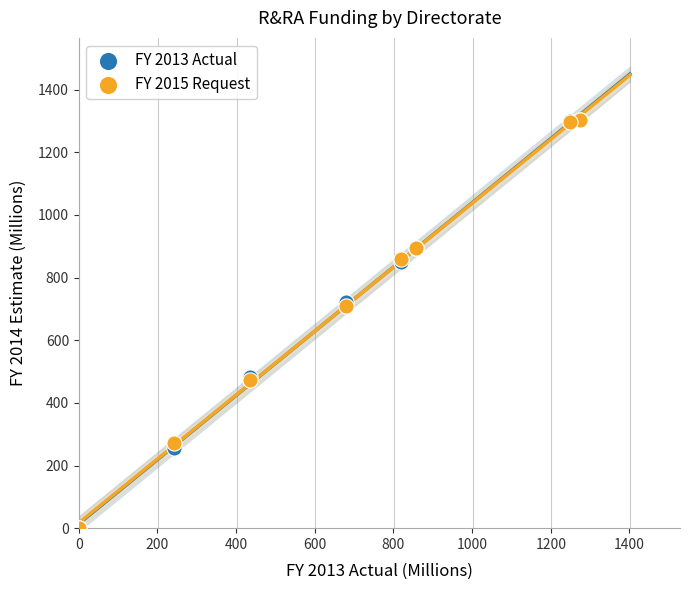

What are all the series names shown in the legend?

FY 2013 Actual, FY 2015 Request